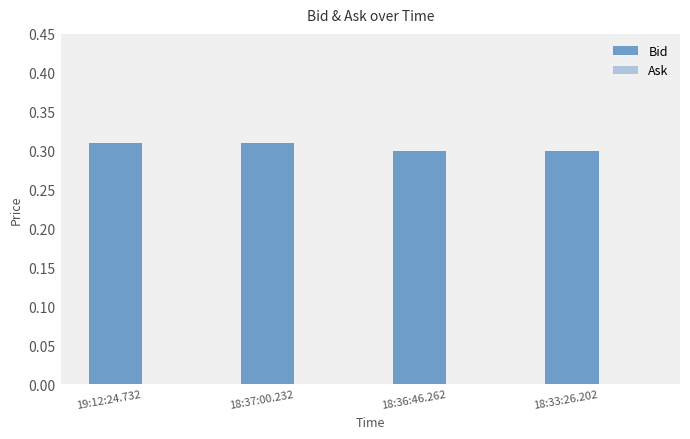

Is it true that the value at 18:37:00.232 is 0.5?

False